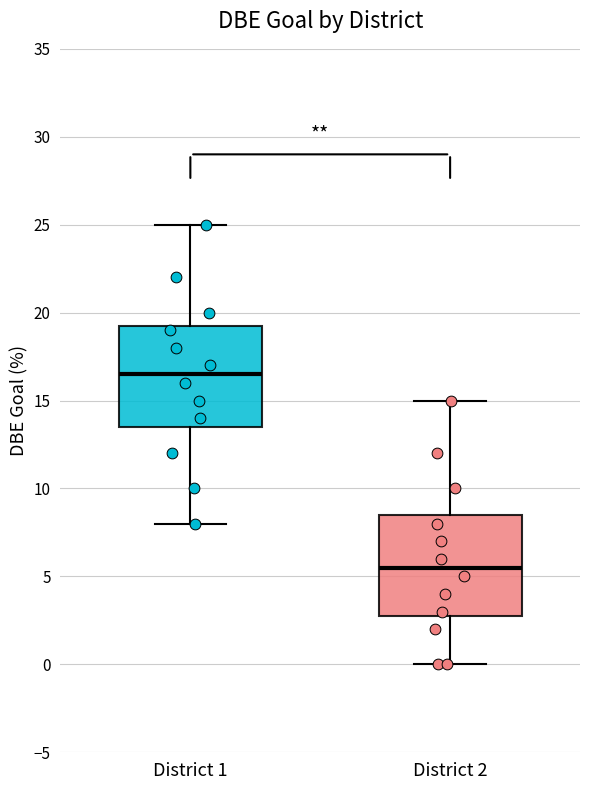

Which box has the lowest median line?

District 2